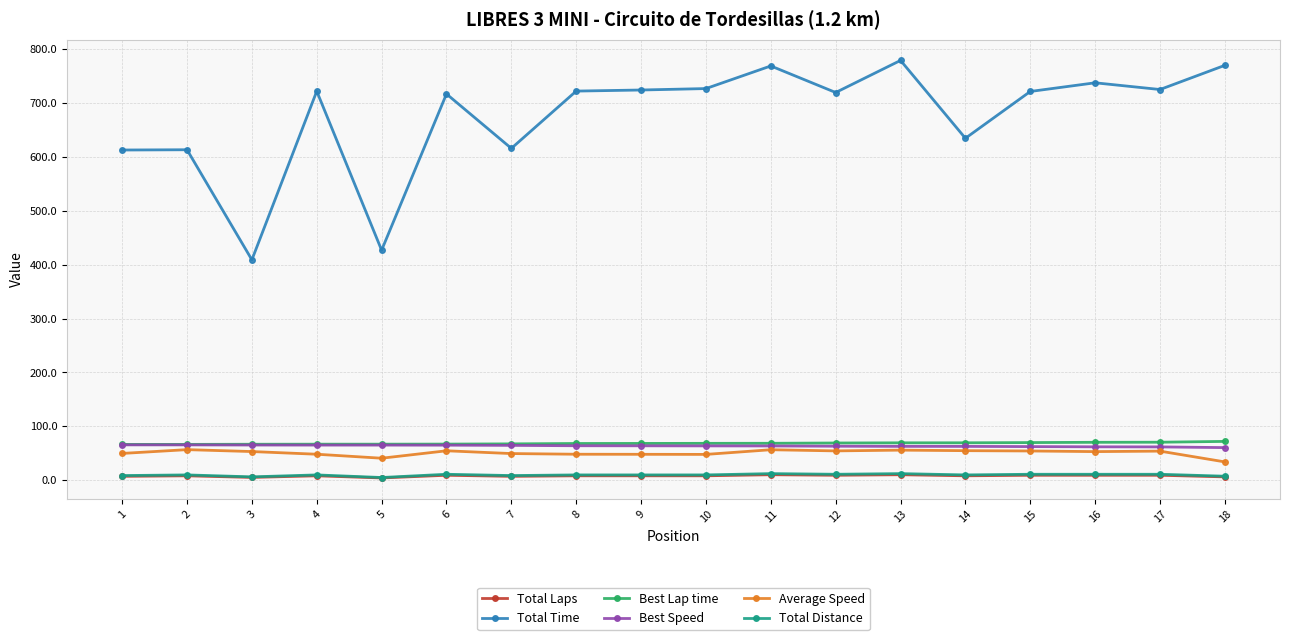

What is the minimum value for Total Time?

409.1